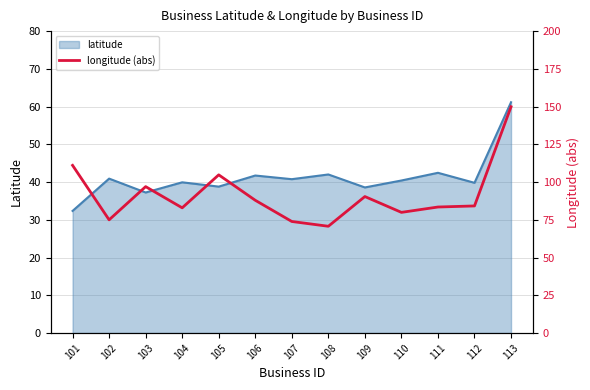

Between 111 and 107, which is larger?

111